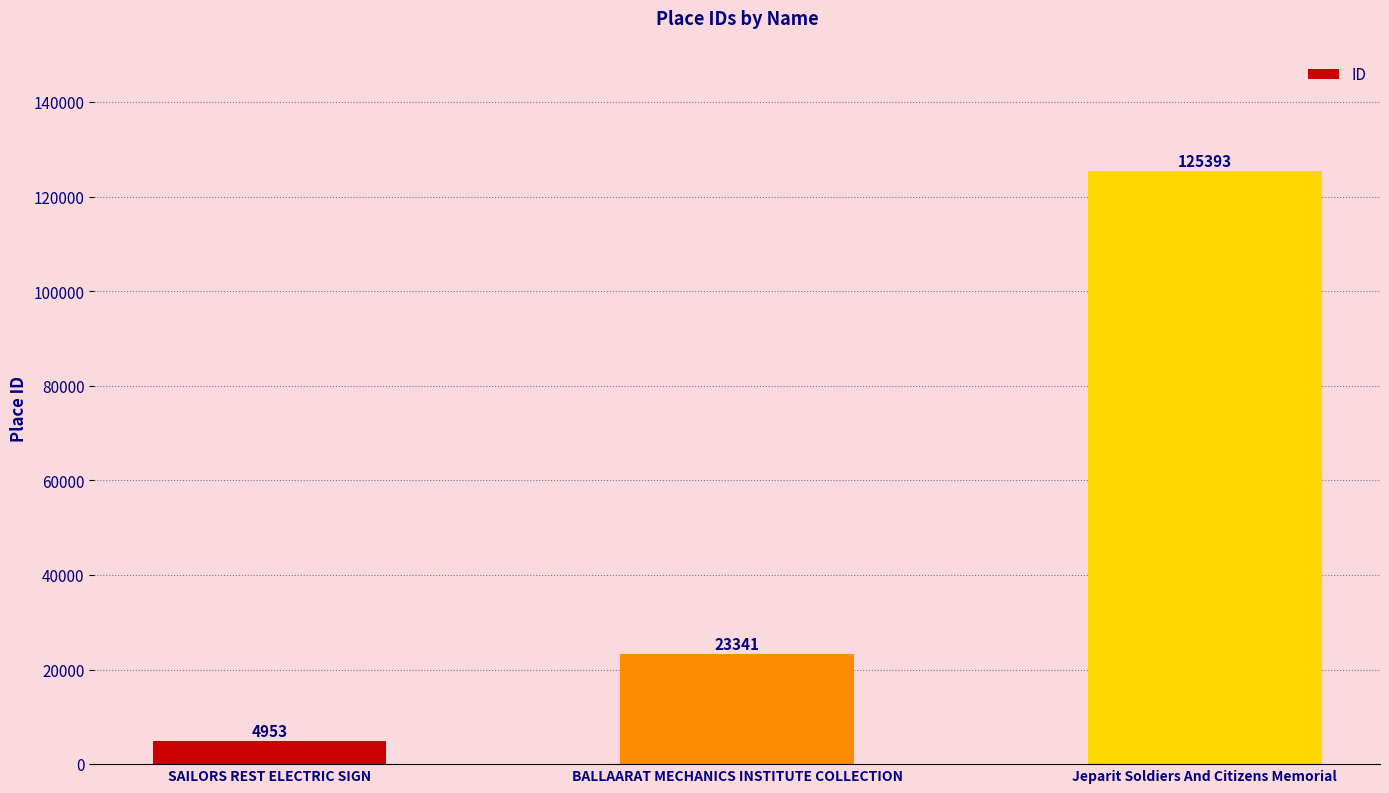

Which has a higher value, BALLAARAT MECHANICS INSTITUTE COLLECTION or SAILORS REST ELECTRIC SIGN?

BALLAARAT MECHANICS INSTITUTE COLLECTION